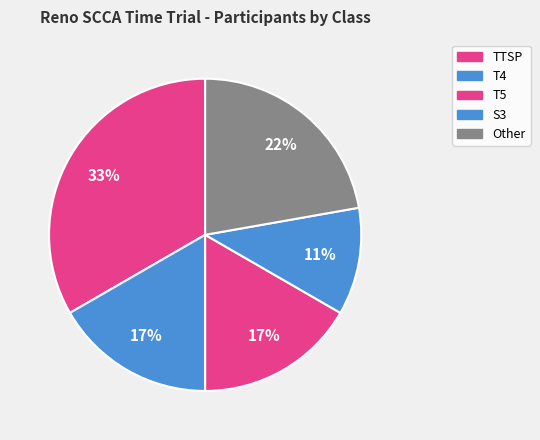

What is the ratio of the value at TTSP to the value at T5?

0.7